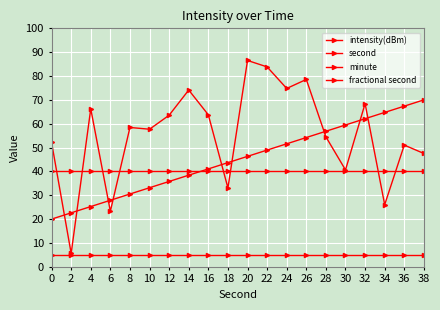

Reading left to right, list all the values displayed in this chart.

intensity(dBm): 52.2	5.6	66.2	23.3	58.4	57.7	63.6	74.1	63.7	33.1	86.5	83.8	74.8	78.6	54.5	40.6	68.4	26.1	51.0	47.5
second: 20.0	22.6	25.3	27.9	30.5	33.2	35.8	38.4	41.1	43.7	46.3	48.9	51.6	54.2	56.8	59.5	62.1	64.7	67.4	70.0
minute: 40.0	40.0	40.0	40.0	40.0	40.0	40.0	40.0	40.0	40.0	40.0	40.0	40.0	40.0	40.0	40.0	40.0	40.0	40.0	40.0
fractional second: 5.0	5.0	5.0	5.0	5.0	5.0	5.0	5.0	5.0	5.0	5.0	5.0	5.0	5.0	5.0	5.0	5.0	5.0	5.0	5.0